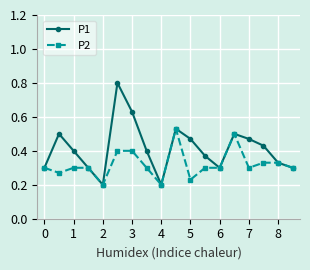

How many P2 values are between 0 and 1?

18